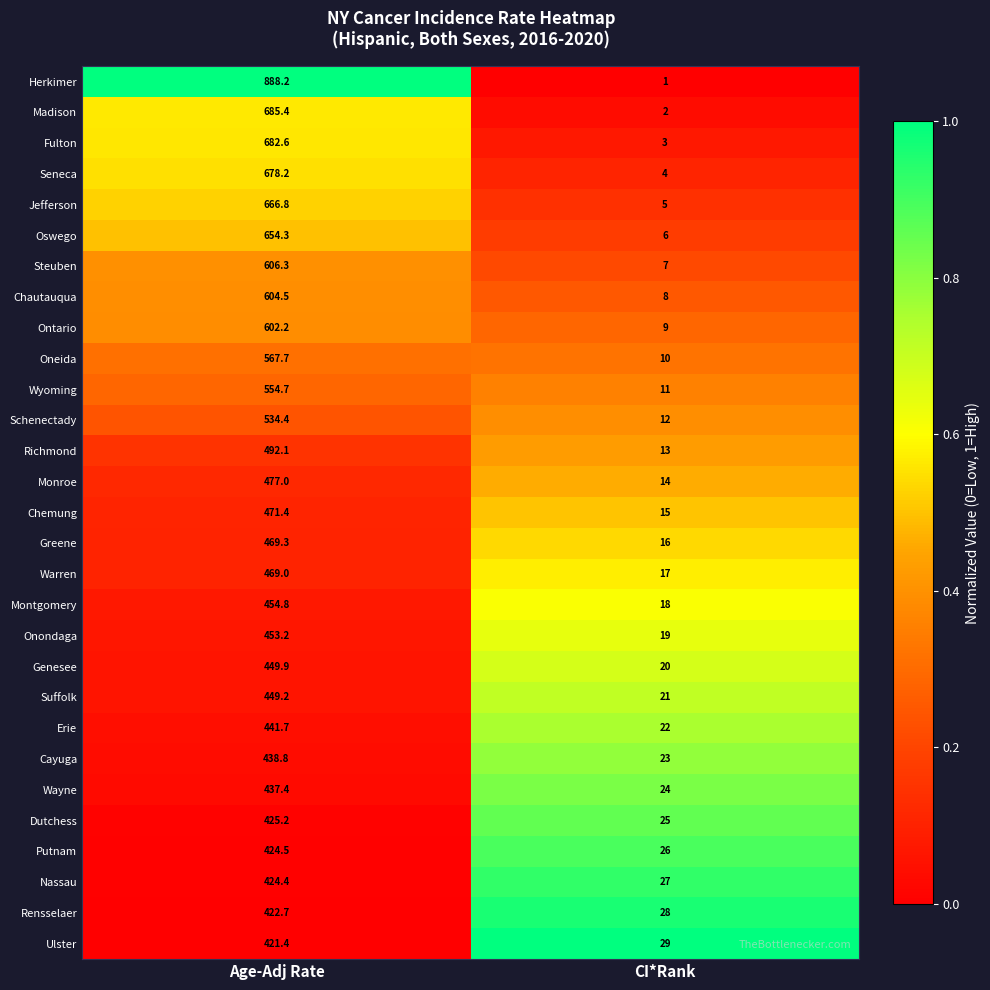

Which series changed the most between Age-Adj Rate and CI*Rank?

Herkimer